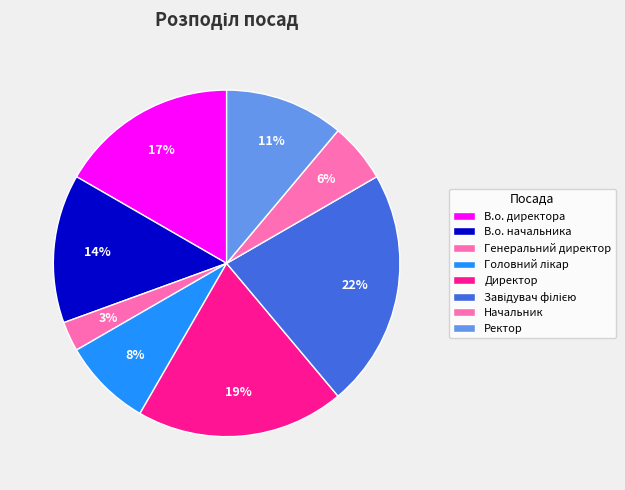

How many segments does this pie chart have?

8